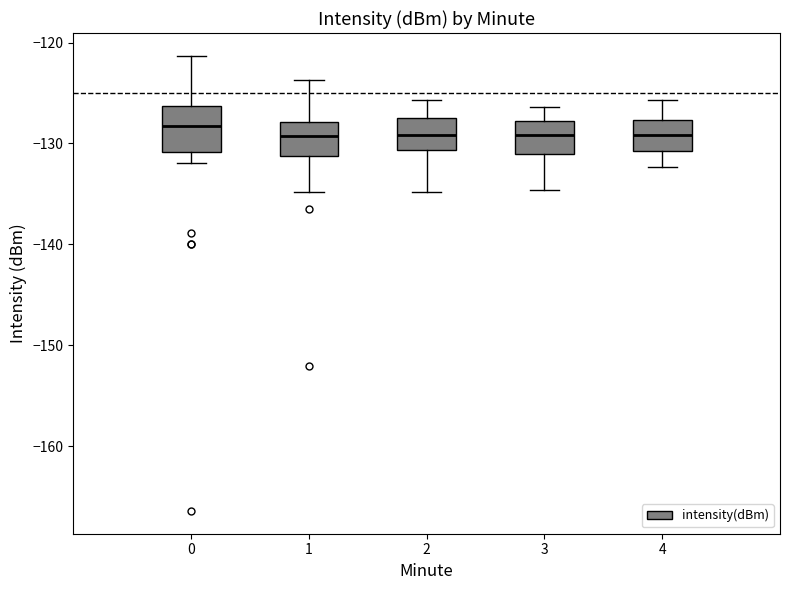

Where is the upper edge of the box at x = 2 on the y-axis? The values are not printed on the chart, so give them approximately, as read against the axis.

-127